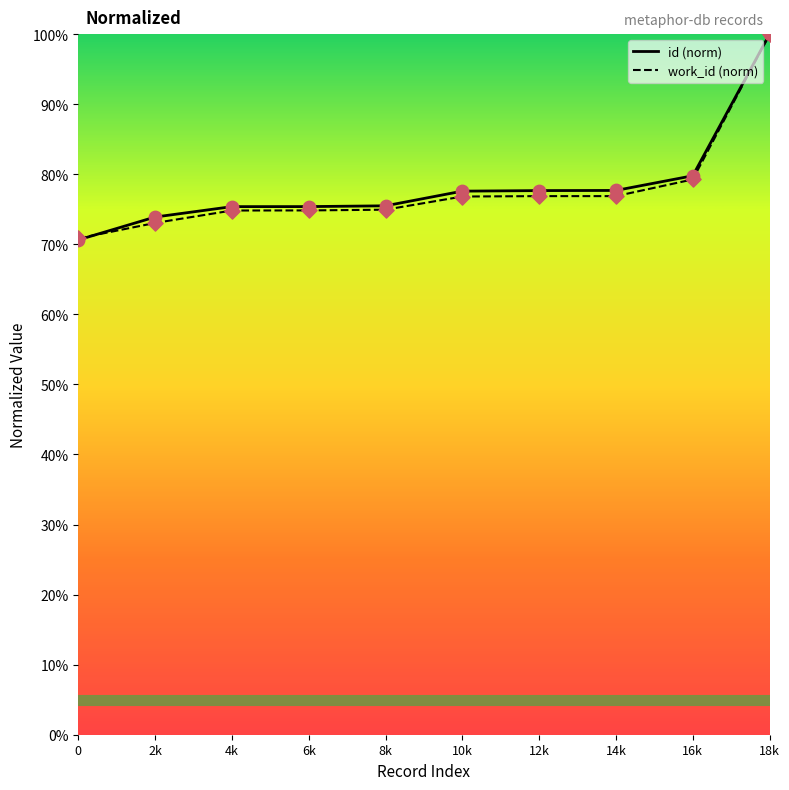

Which series has the widest spread of Y values?

id